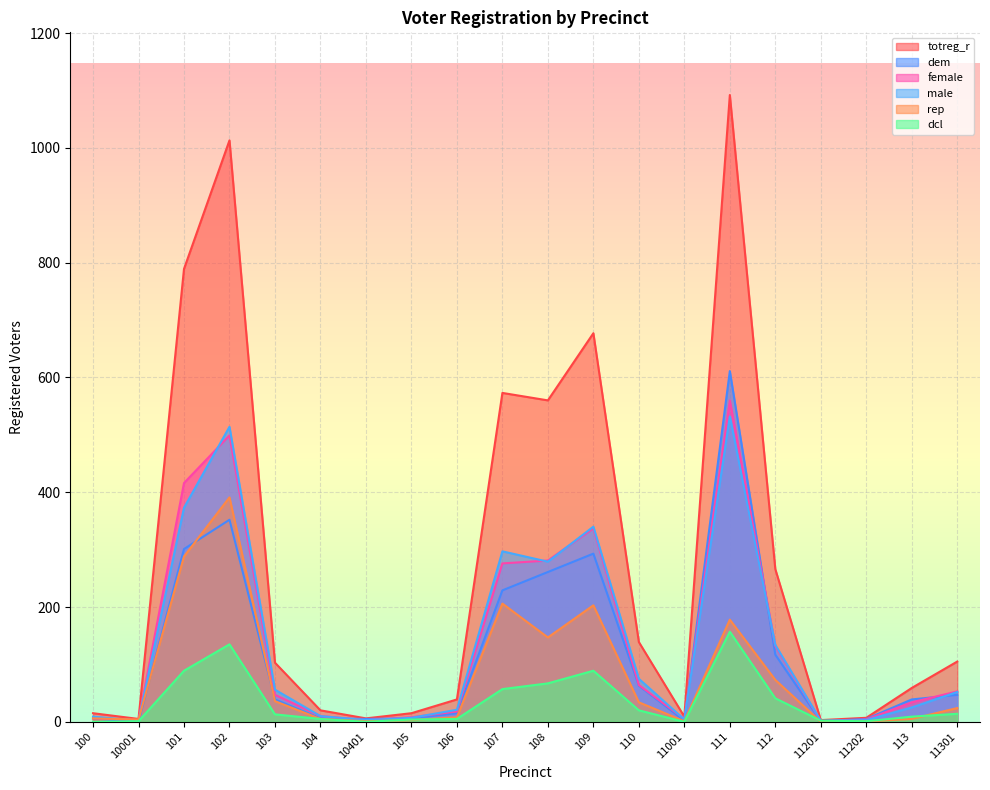

Between 107 and 11001, which series saw the biggest shift?

totreg_r